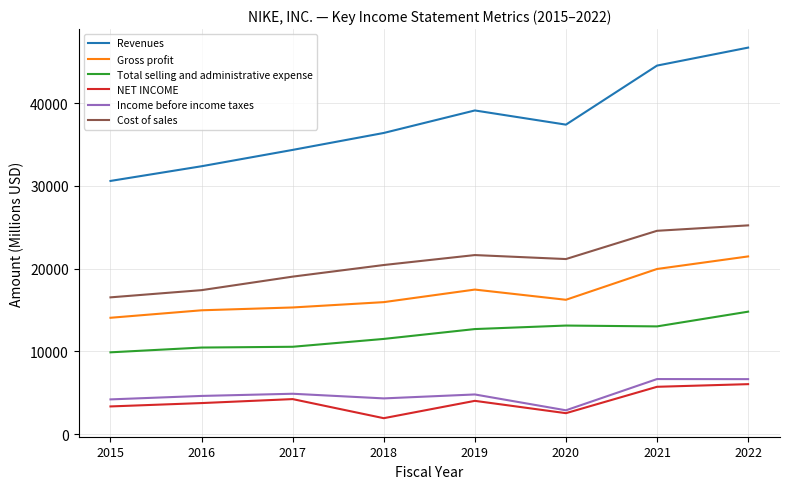

True or false: Total selling and administrative expense and Cost of sales cross at least once.

False